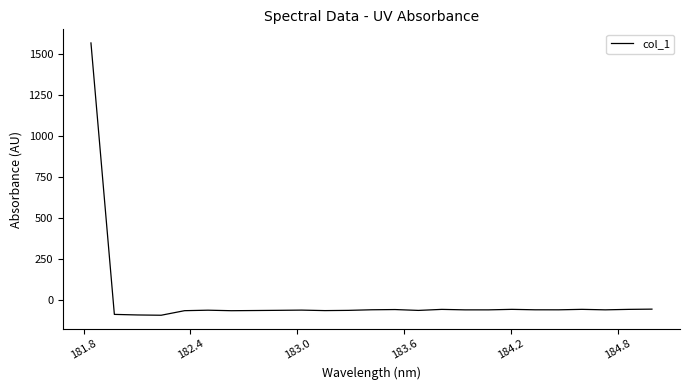

What is the minimum value shown in the chart?

-90.1